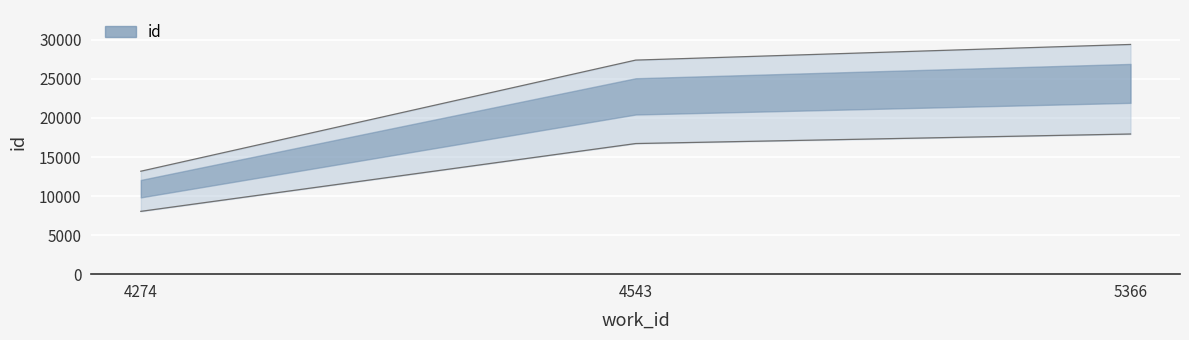

Reading left to right, what are all the values shown in this chart?

13181.8	27411.4	29415.0